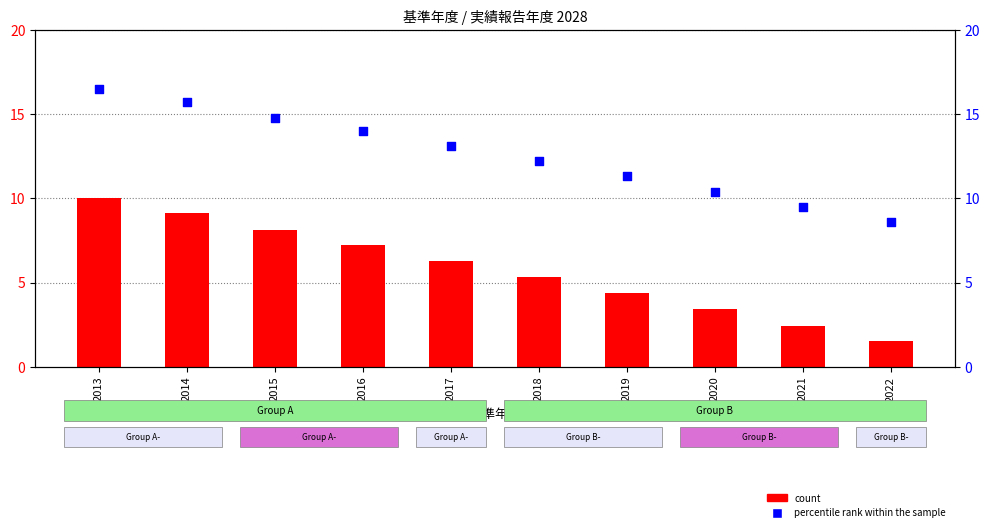

Which series contains the lowest Y value?

count